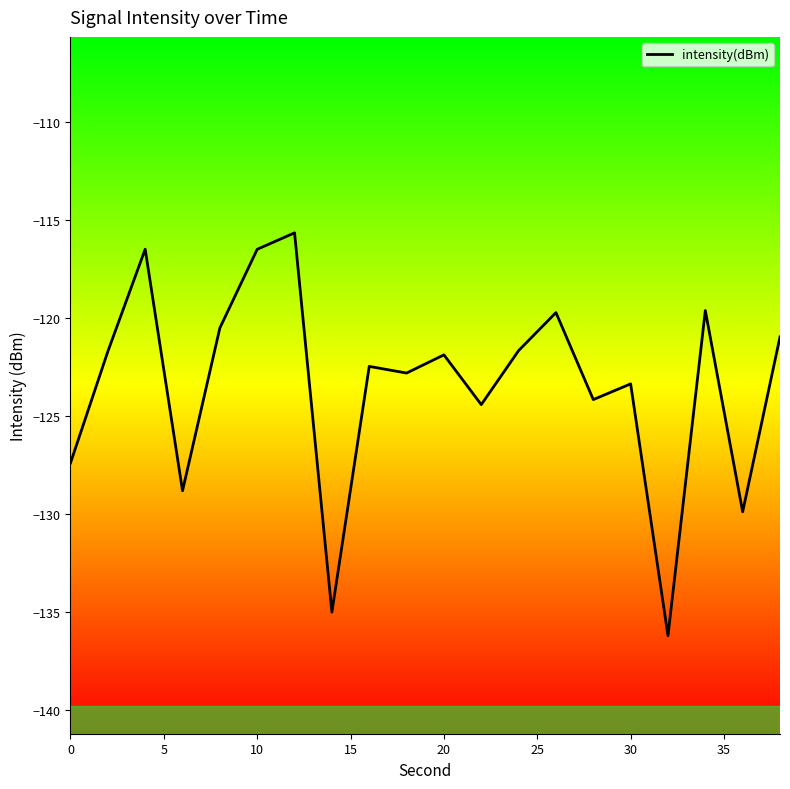

How many lines are shown in the chart?

1